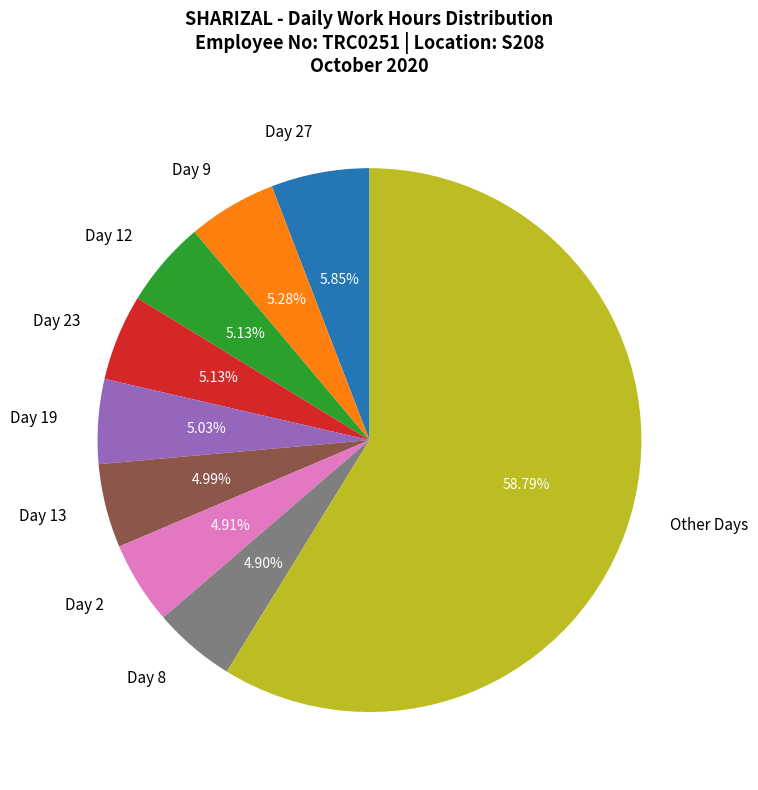

How much of the chart is everything except Day 9?

94.7%